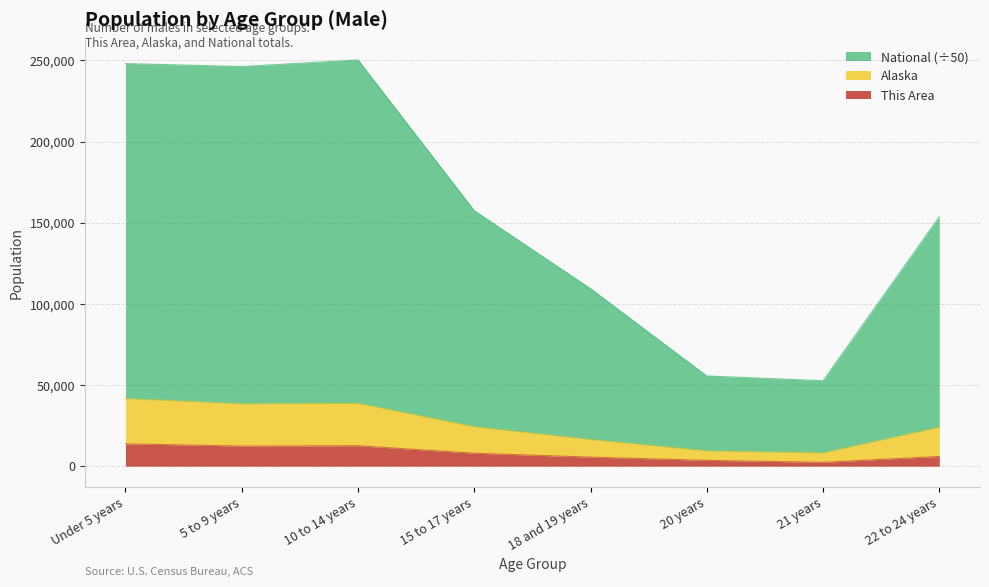

What is the minimum value for Alaska?

8224.0